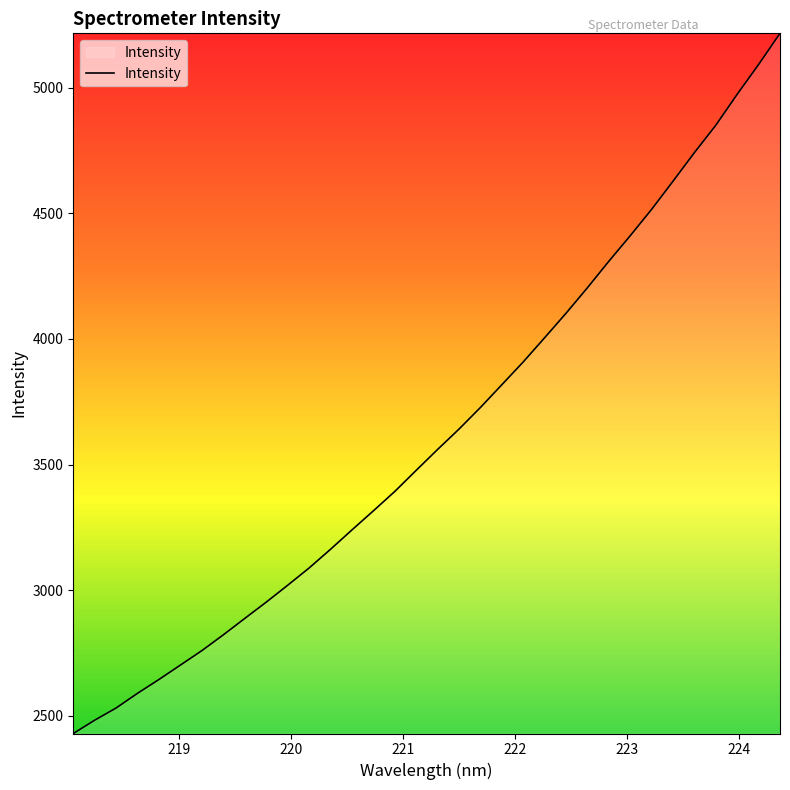

What is the greatest value displayed?

5216.9